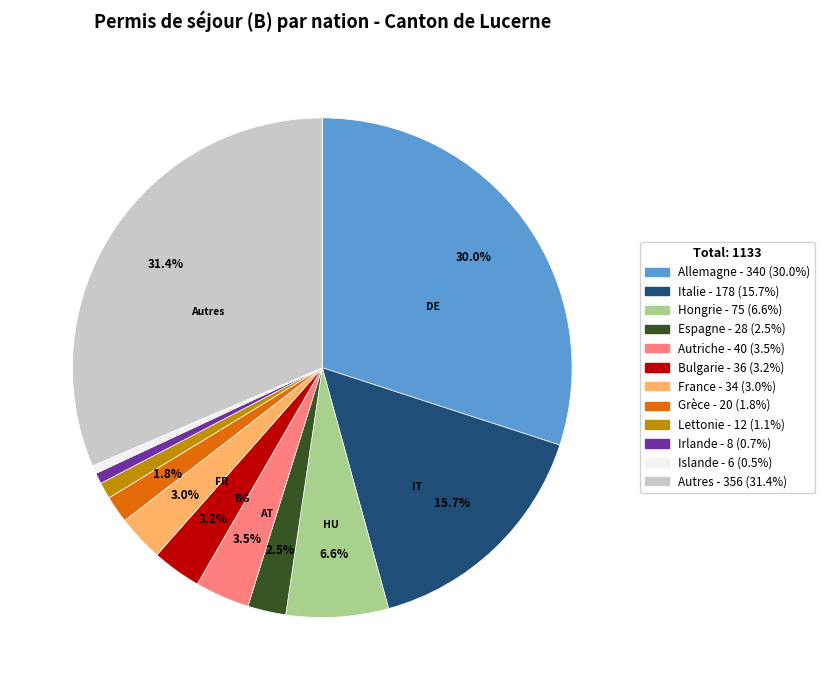

Does any single category account for the majority?

No